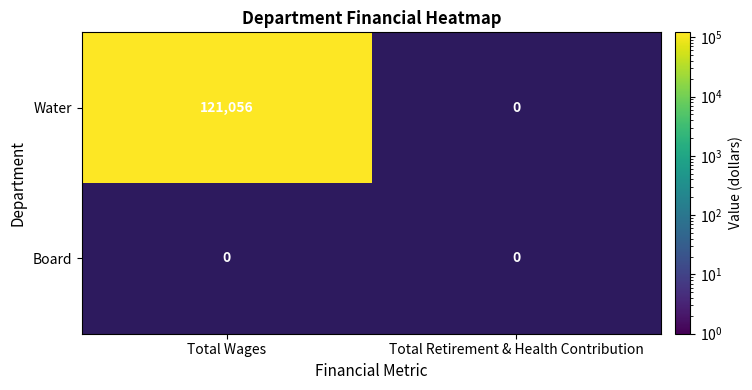

What is the sum of the Water values at 0 and 1?

121056